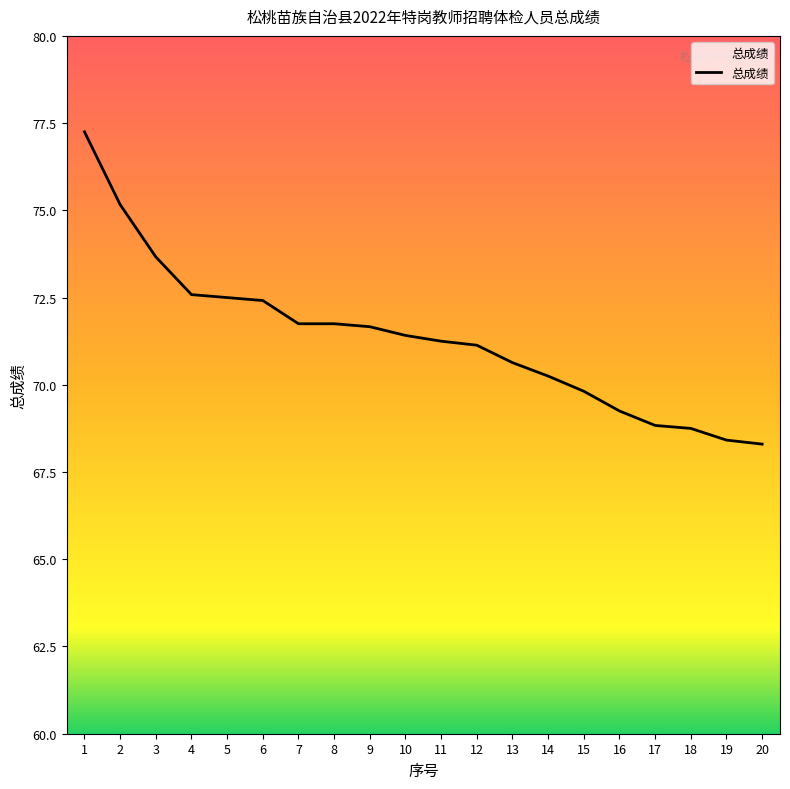

True or false: the data shows 68.8 at 17.

True